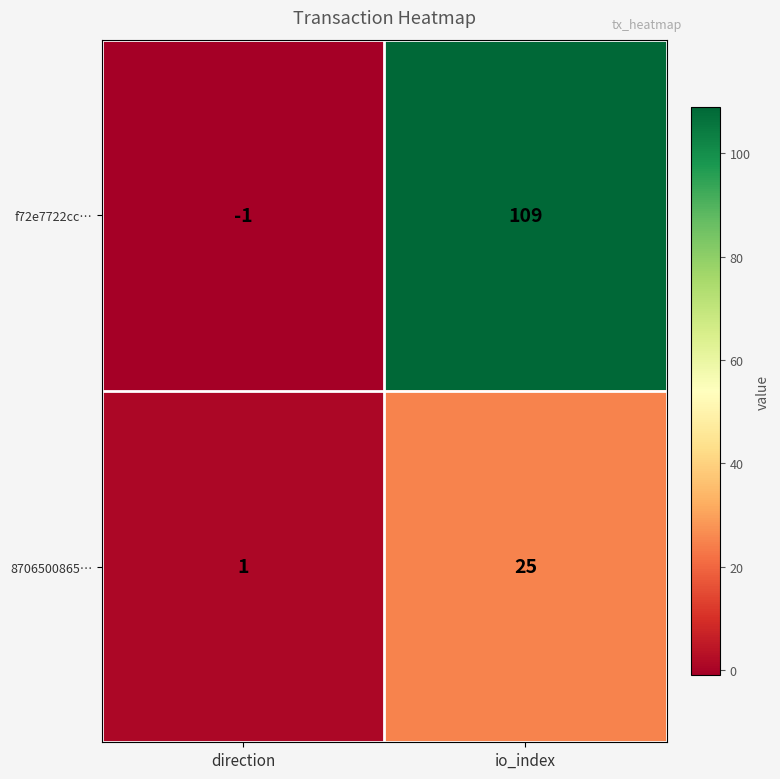

Which category has the highest value in the 8706500865… series?

io_index